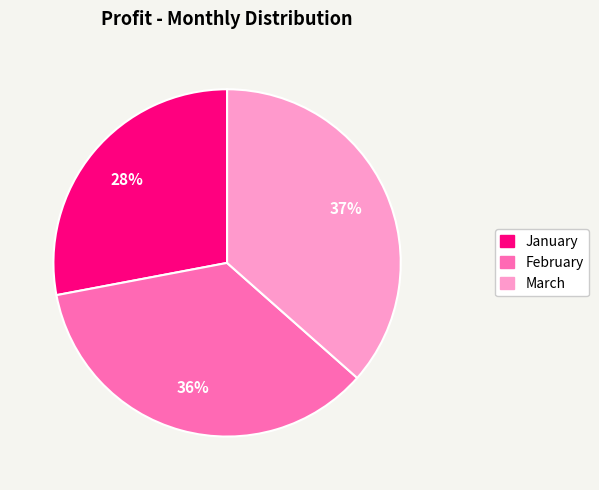

Does February account for over 50% of the chart?

No